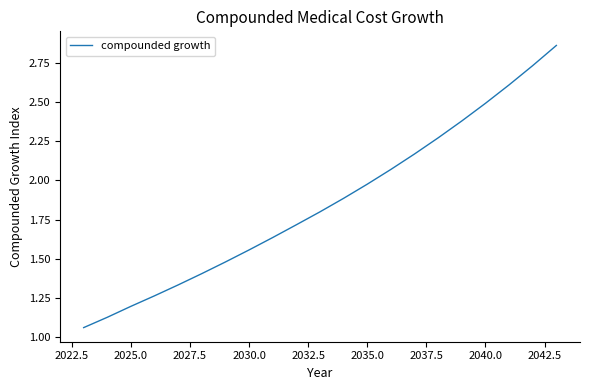

What is the average value?

1.9